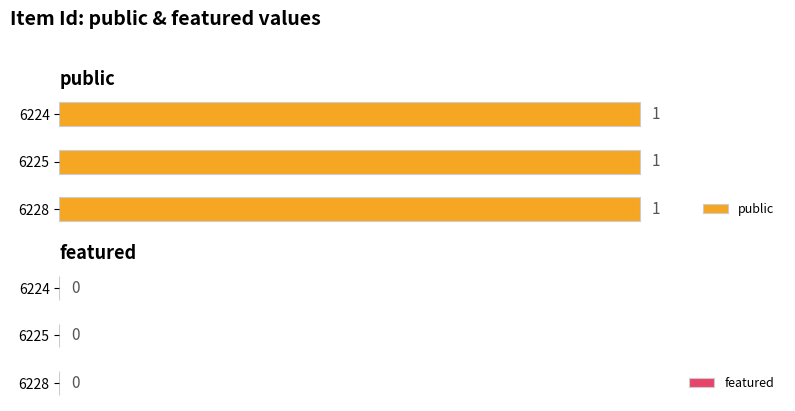

Are the bars grouped side by side (vs. stacked)?

Yes